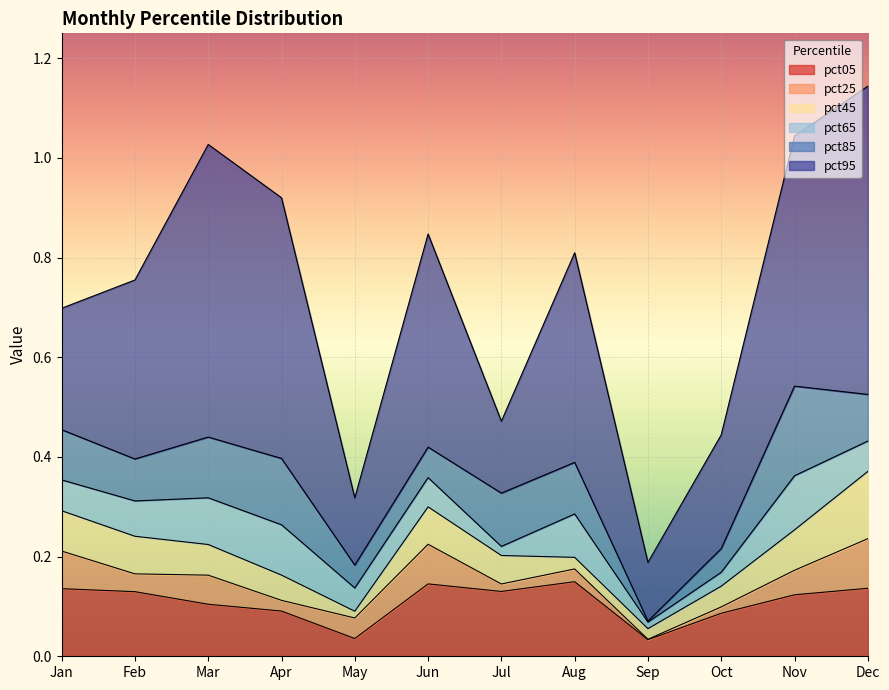

At which label does pct45 reach its minimum?

Sep